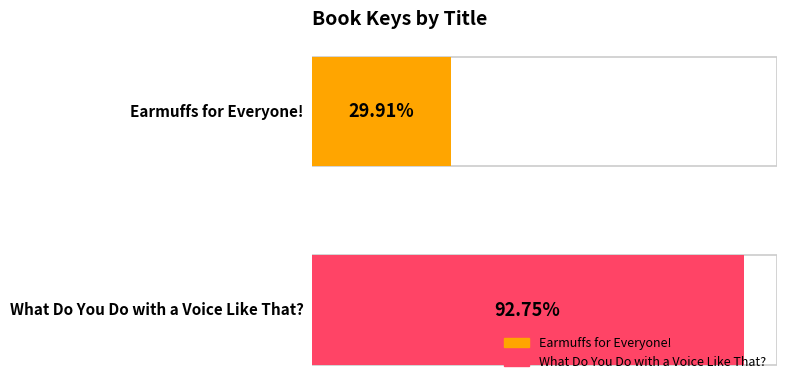

Count the number of categories in the chart.

2